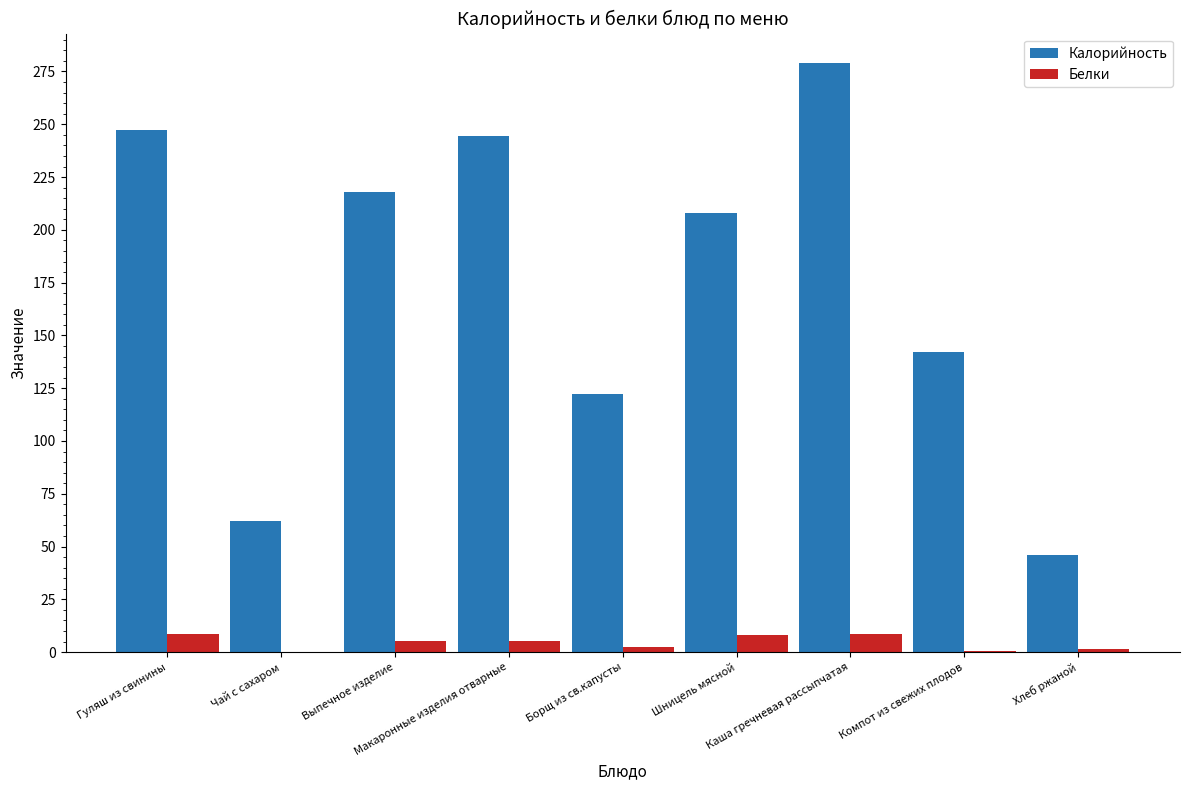

Which series has the largest total across all categories?

Калорийность